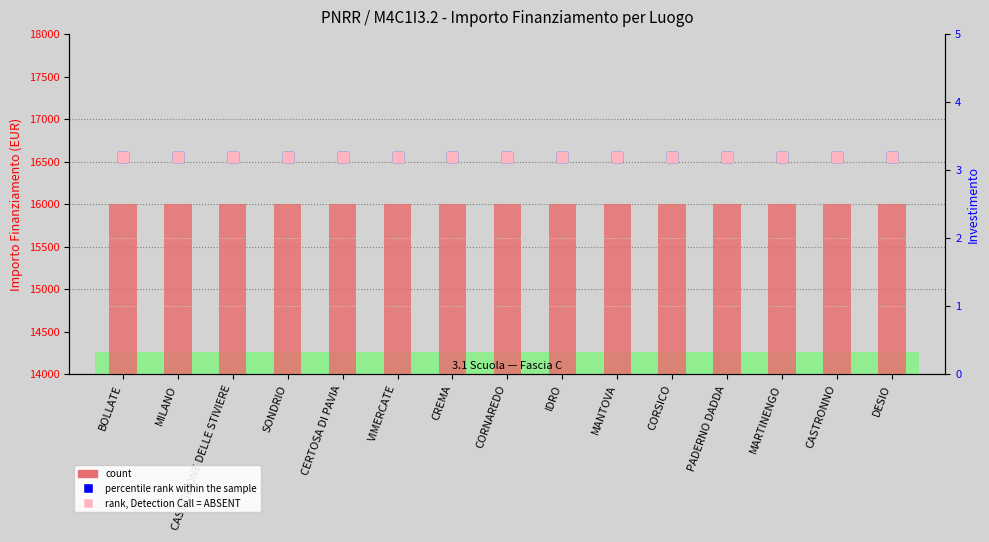

Reading left to right, extract all data points from this chart.

count: 16000.0	16000.0	16000.0	16000.0	16000.0	16000.0	16000.0	16000.0	16000.0	16000.0	16000.0	16000.0	16000.0	16000.0	16000.0
percentile rank within the sample: 3.2	3.2	3.2	3.2	3.2	3.2	3.2	3.2	3.2	3.2	3.2	3.2	3.2	3.2	3.2
rank, Detection Call = ABSENT: 3.2	3.2	3.2	3.2	3.2	3.2	3.2	3.2	3.2	3.2	3.2	3.2	3.2	3.2	3.2